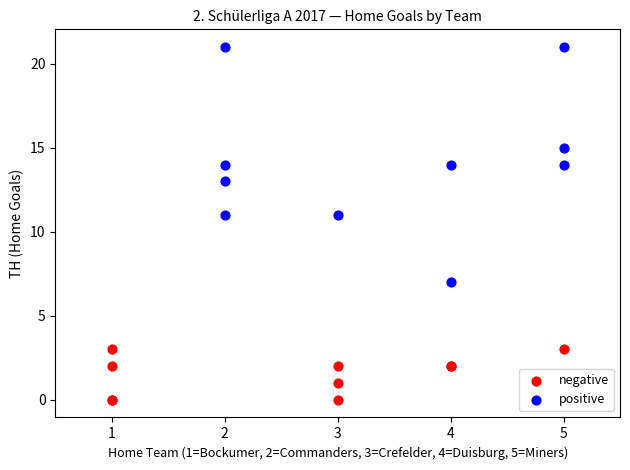

Which series reaches the maximum Y coordinate?

positive